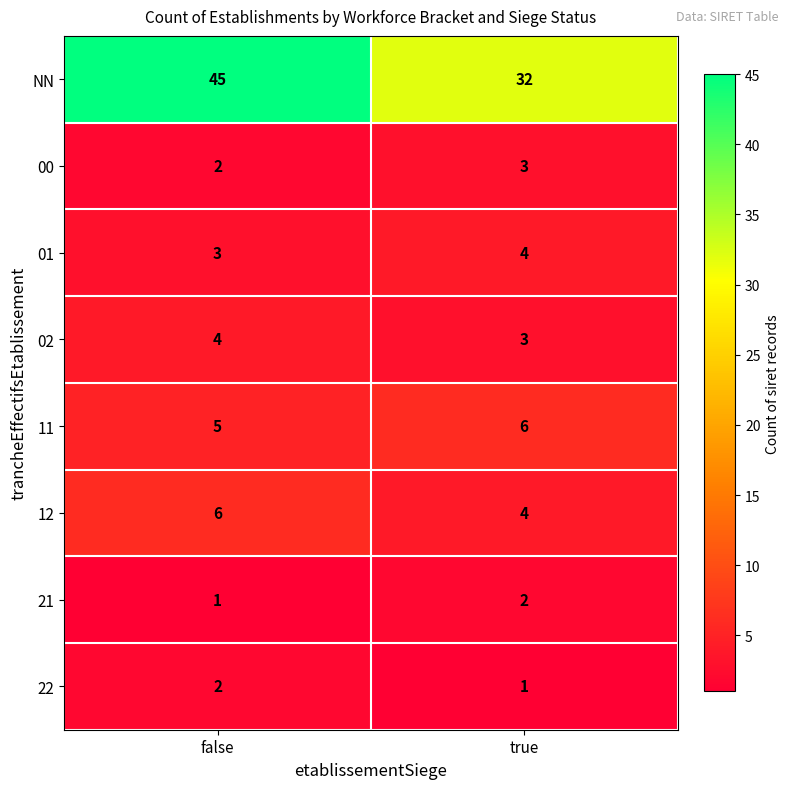

Reading right to left, transcribe all the data shown in this chart.

NN: true=32	false=45
00: true=3	false=2
01: true=4	false=3
02: true=3	false=4
11: true=6	false=5
12: true=4	false=6
21: true=2	false=1
22: true=1	false=2